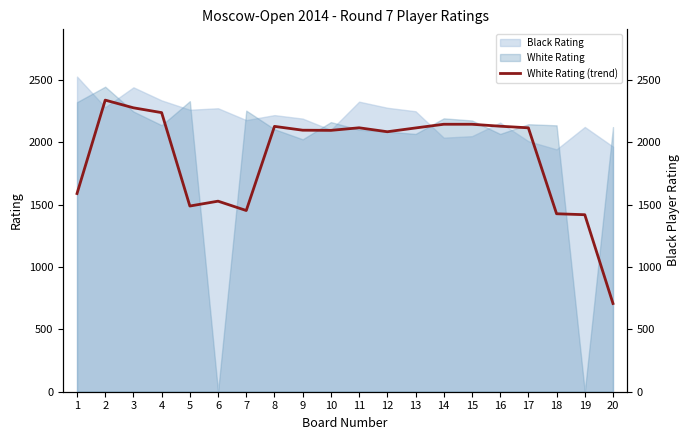

What is the sum of the values at 5 and 17?

3606.7